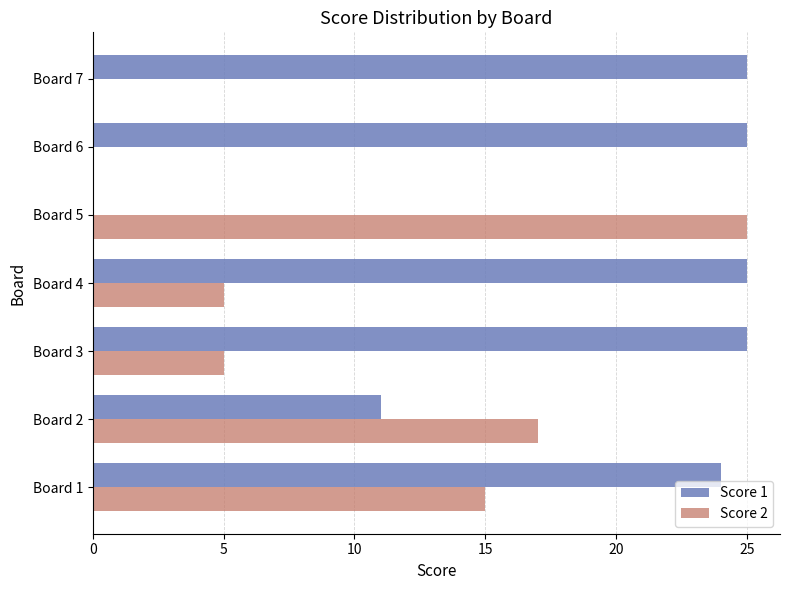

The Score 1 series shows 11 at Board 5. True or false?

False